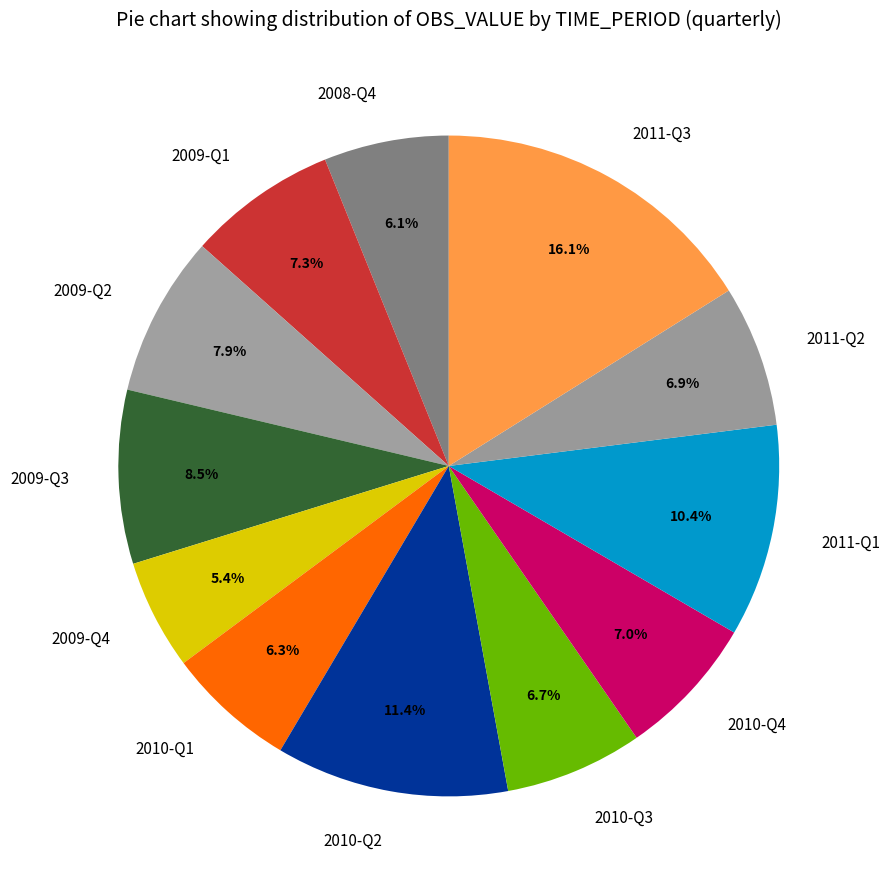

To the nearest percent, what portion does 2010-Q4 represent?

7%